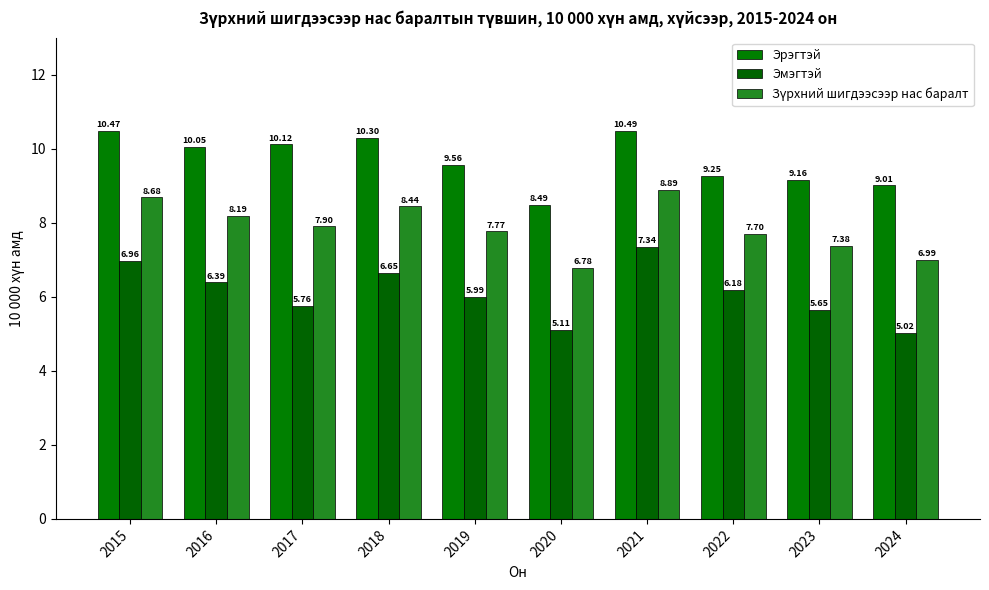

What is the average value of the Эмэгтэй series?

6.1